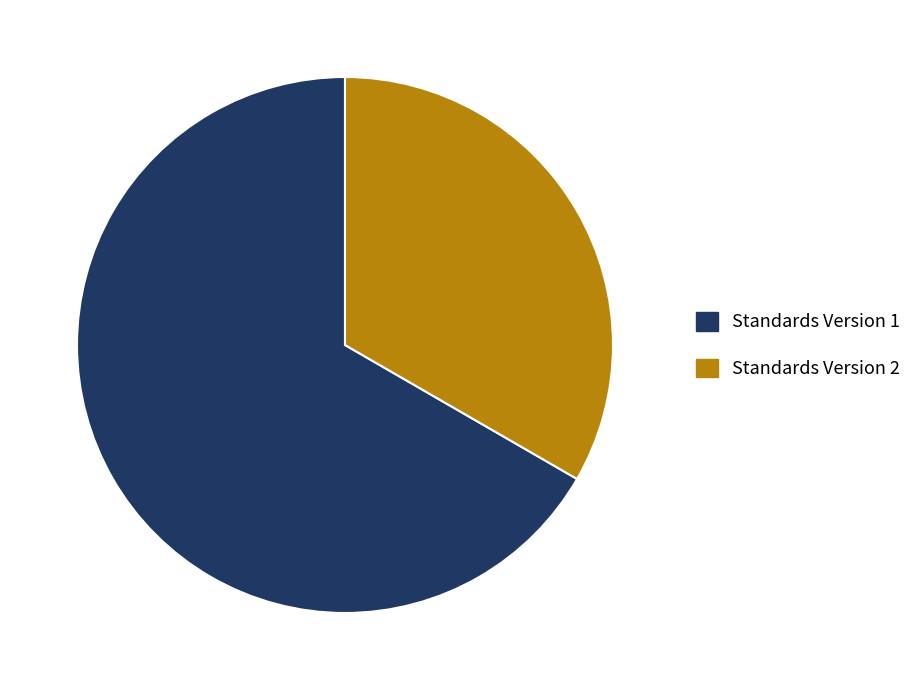

How many slices are in this pie chart?

2